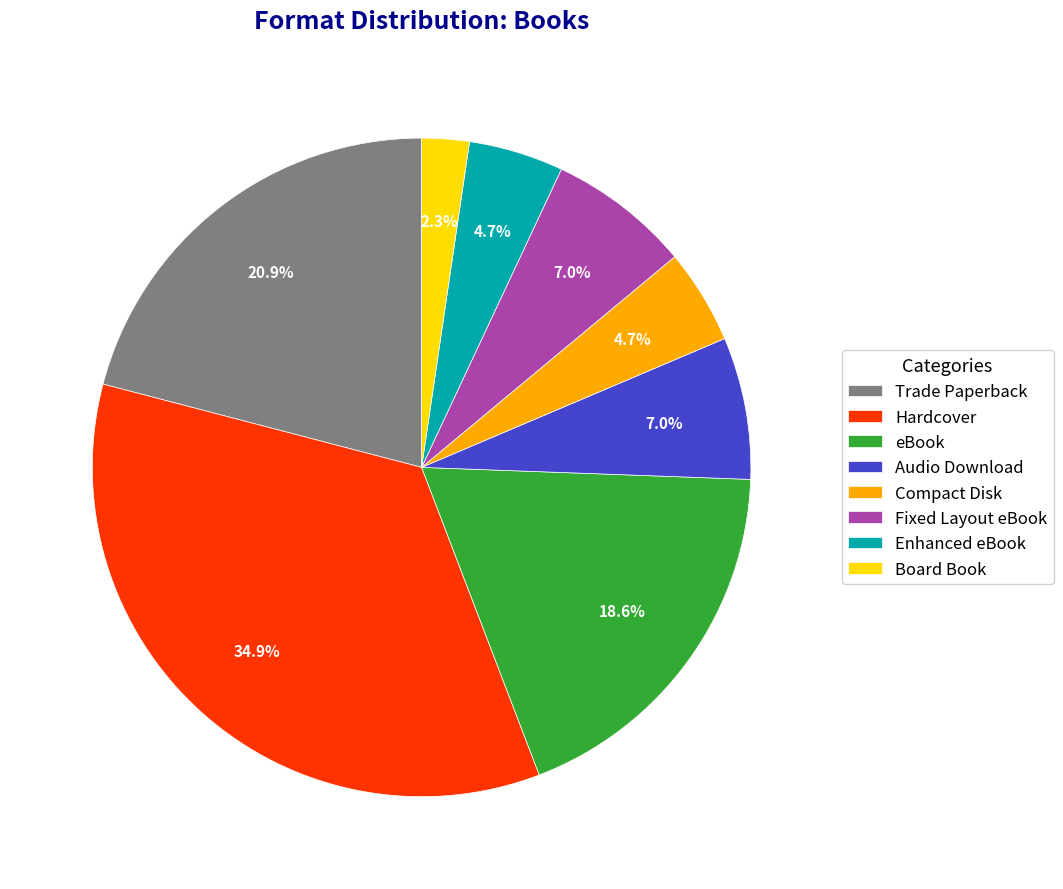

Is there any slice that represents more than half of the pie?

No